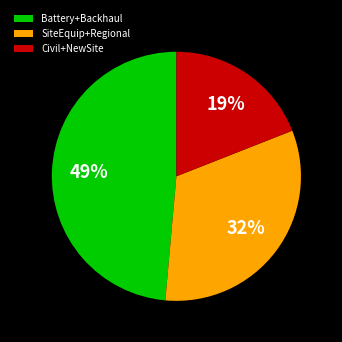

Do Civil+NewSite and Battery+Backhaul together represent more than half of the pie?

Yes